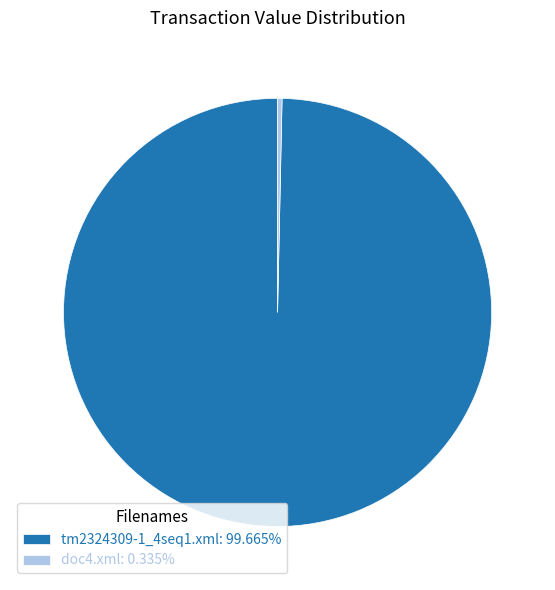

Do tm2324309-1_4seq1.xml: 99.665% and doc4.xml: 0.335% together represent more than half of the pie?

Yes